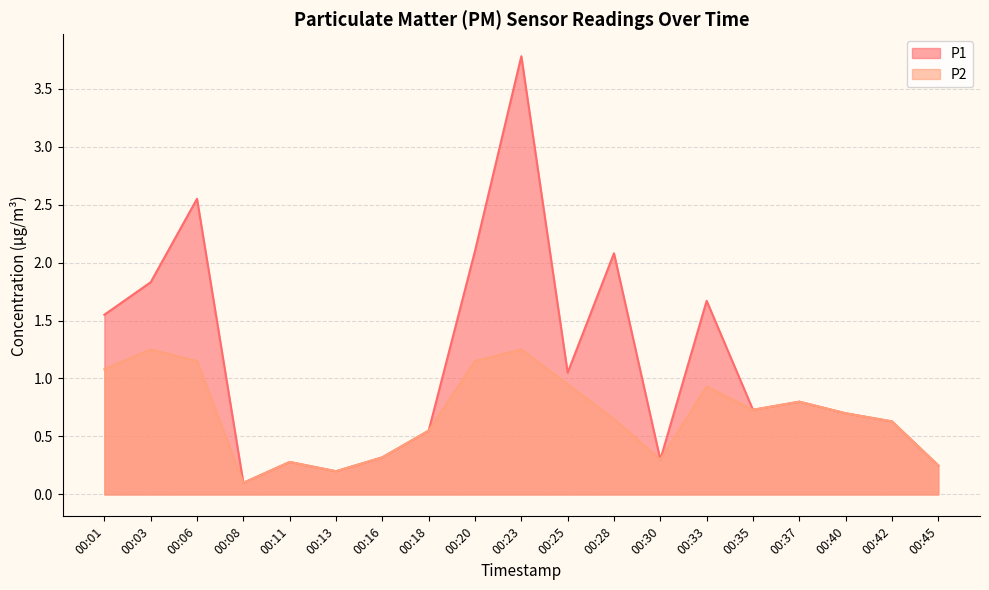

Reading left to right, what are all the values shown in this chart?

P1: 1.6	1.8	2.5	0.1	0.3	0.2	0.3	0.6	2.1	3.8	1.1	2.1	0.3	1.7	0.7	0.8	0.7	0.6	0.2
P2: 1.1	1.2	1.1	0.1	0.3	0.2	0.3	0.6	1.1	1.2	0.9	0.7	0.3	0.9	0.7	0.8	0.7	0.6	0.2